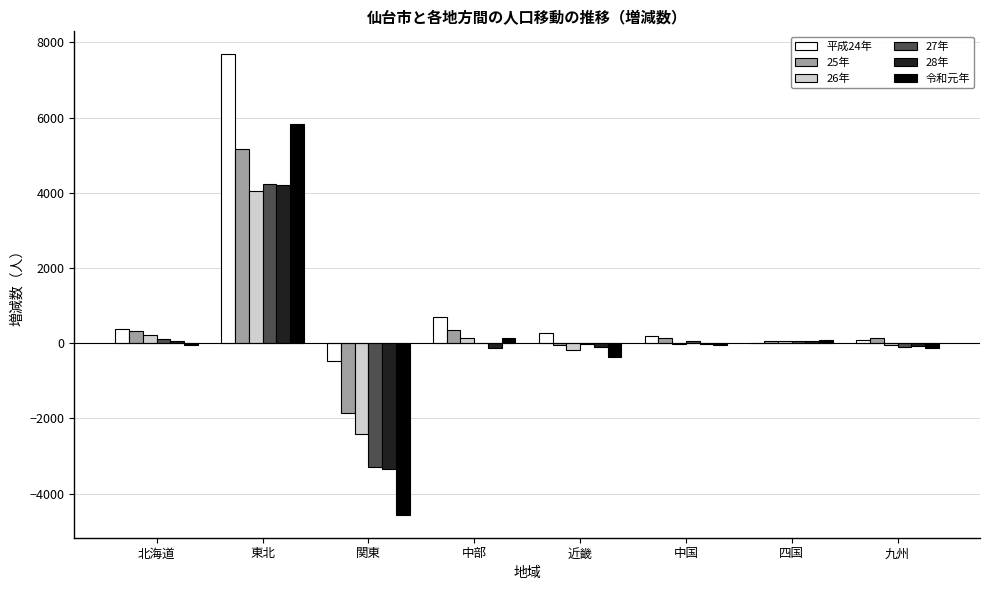

True or false: 28年 has a value of 71 at 北海道.

True